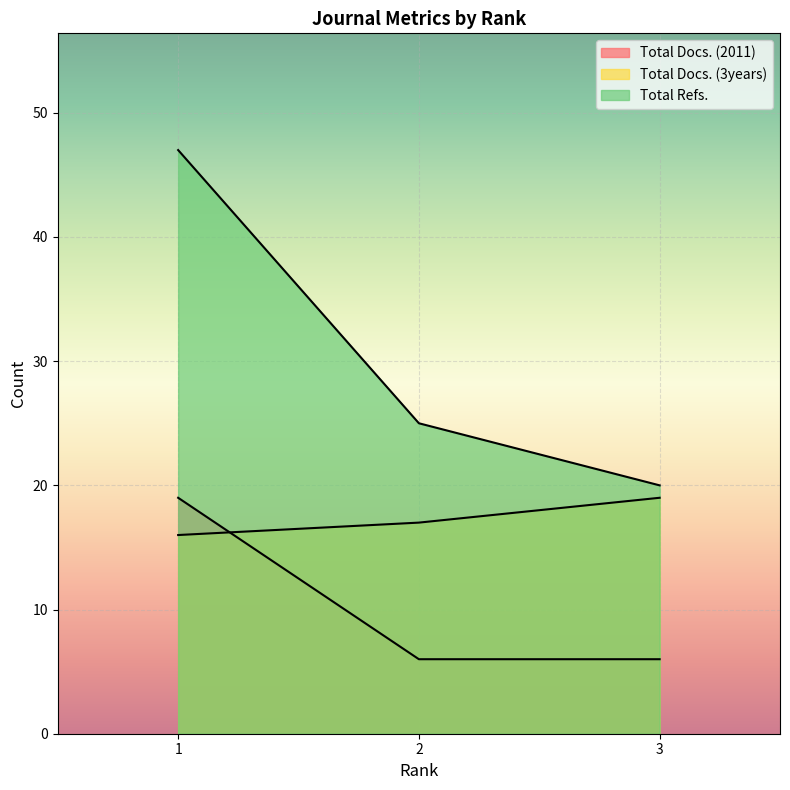

At which label does Total Refs. reach its minimum?

3